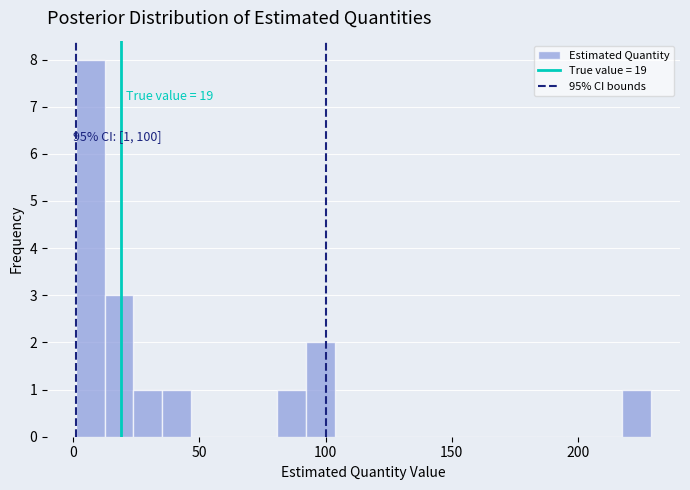

Around what value on the x-axis is the tallest bar? Give the approximate position of its centre, as read against the axis.

5